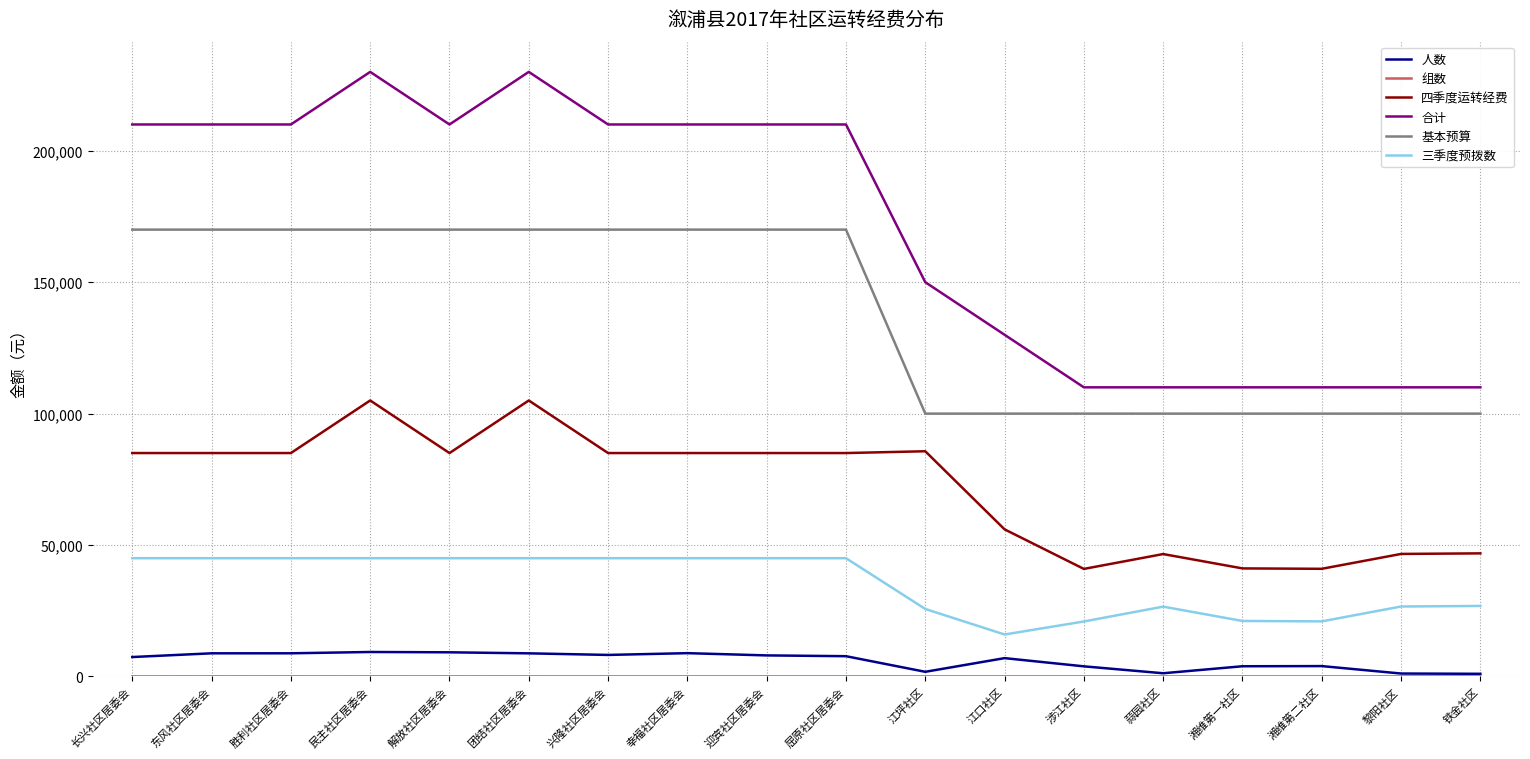

Which category has the lowest value in the 三季度预拨数 series?

江口社区